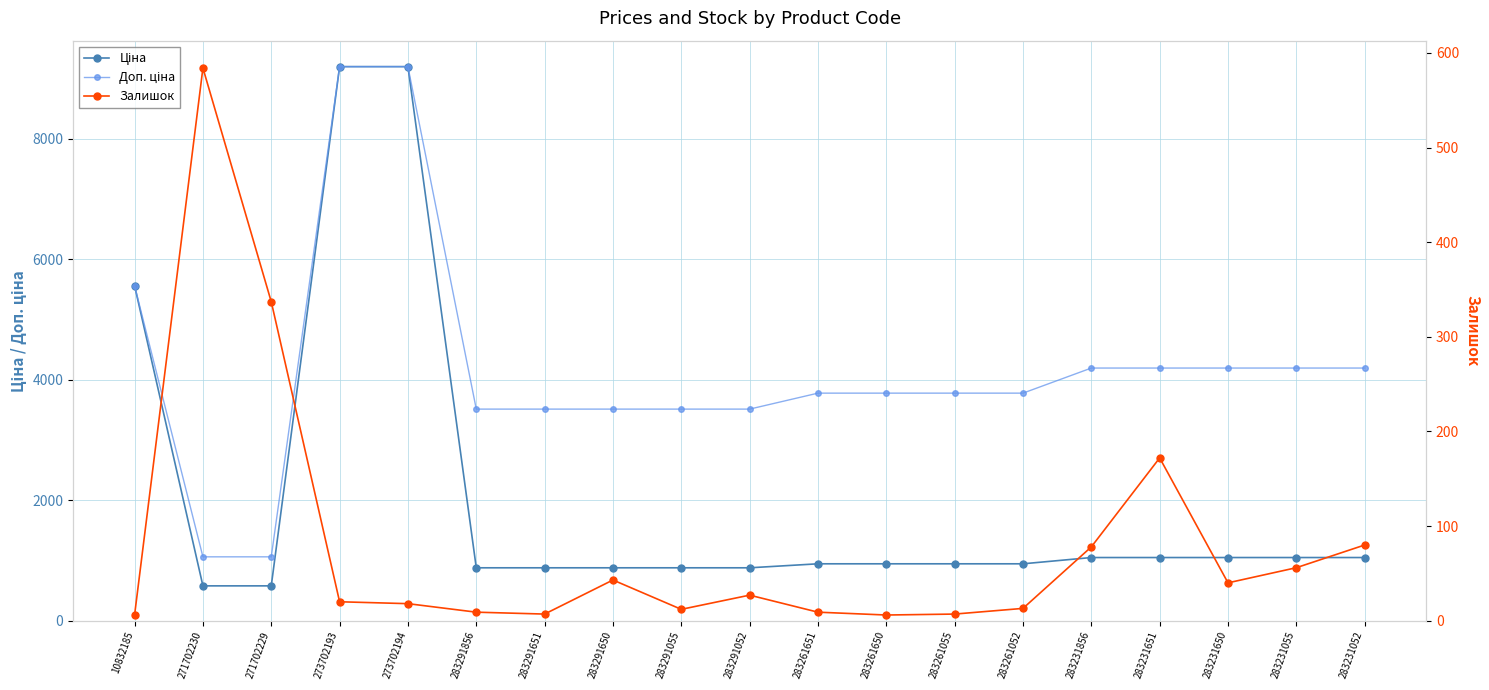

At 283291651, list the series in order from smallest to largest.

Залишок, Ціна, Доп. ціна